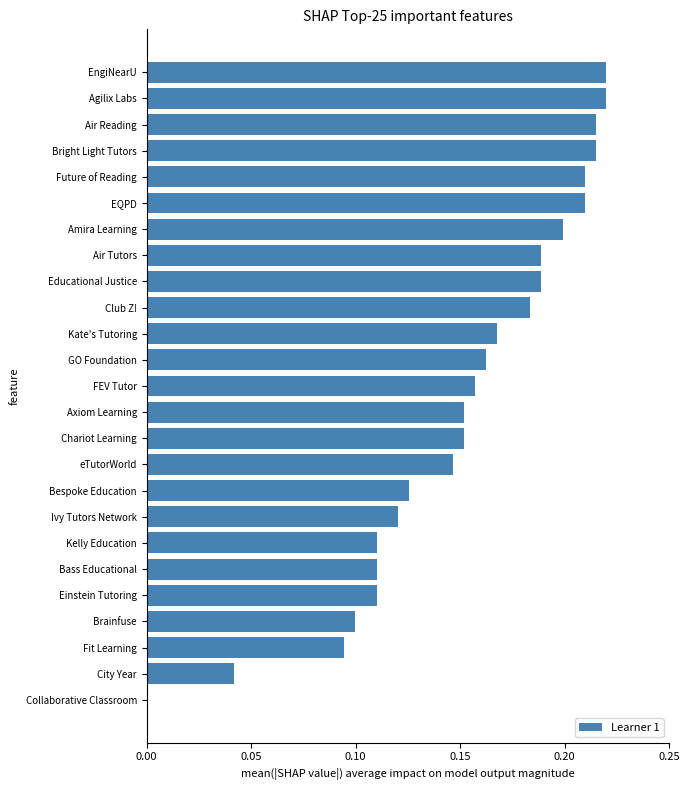

The chart shows a value of 0.2 at Amira Learning. True or false?

True